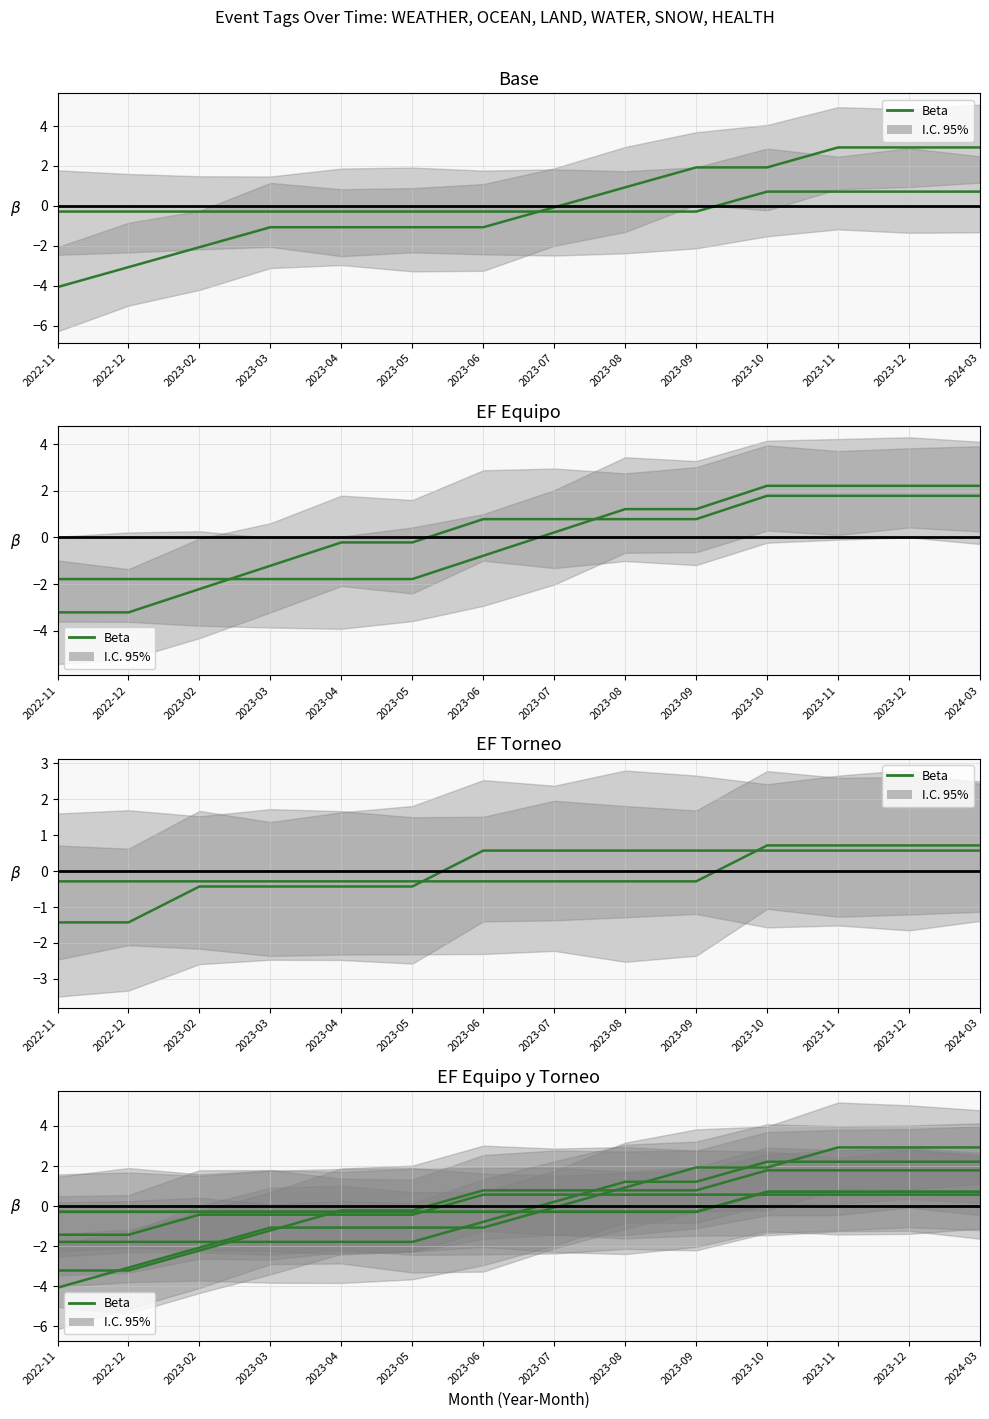

What is the difference between the maximum and minimum values?

1.0